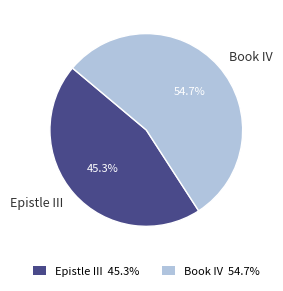

Rank the categories by value from highest to lowest.

Book IV, Epistle III